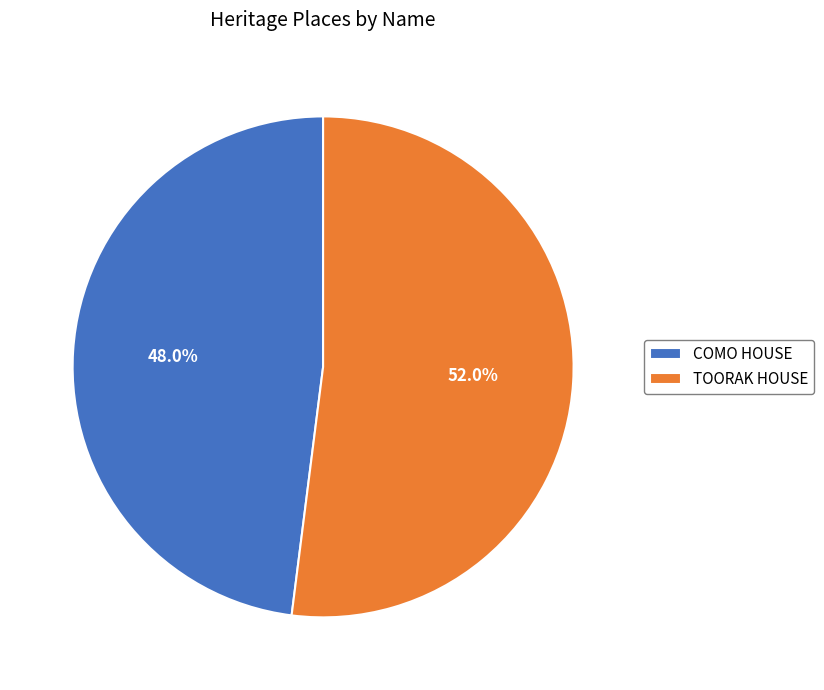

To the nearest percent, what is the combined percentage of COMO HOUSE and TOORAK HOUSE?

100%